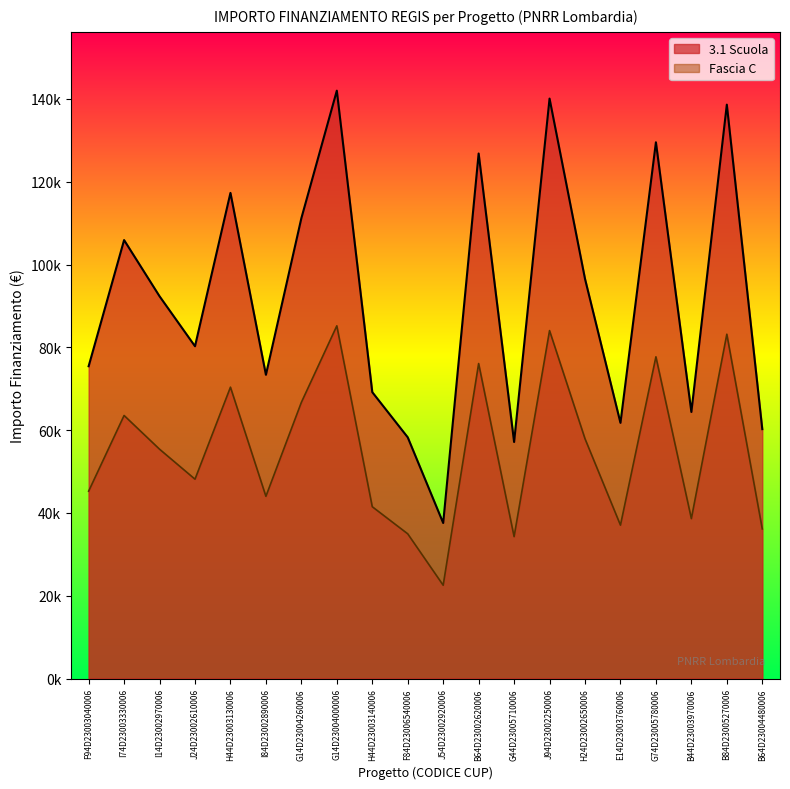

Does the chart have visible grid lines?

No